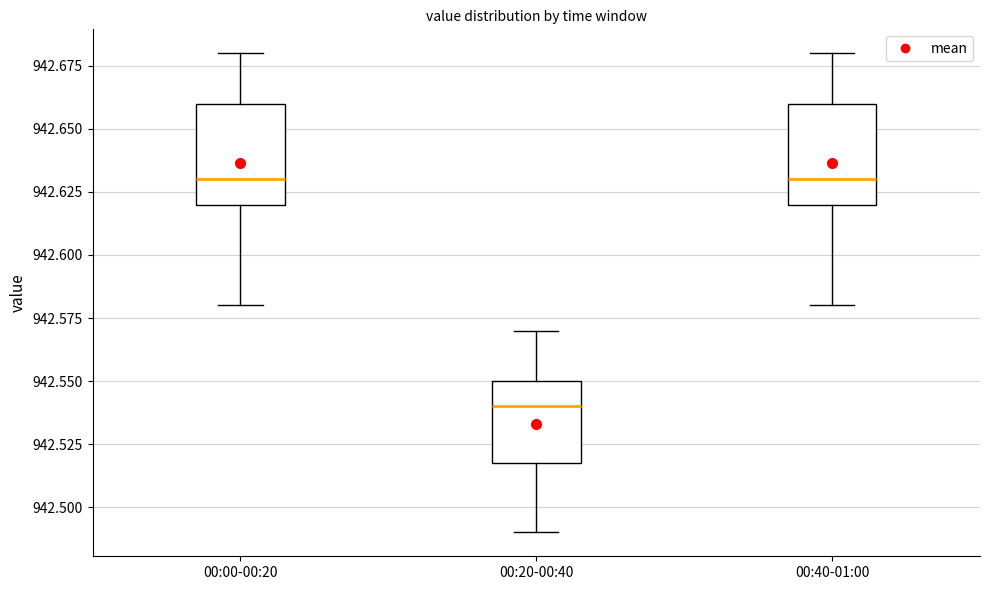

Where is the lower edge of the box for 00:20-00:40 on the y-axis? The values are not printed on the chart, so give them approximately, as read against the axis.

942.52